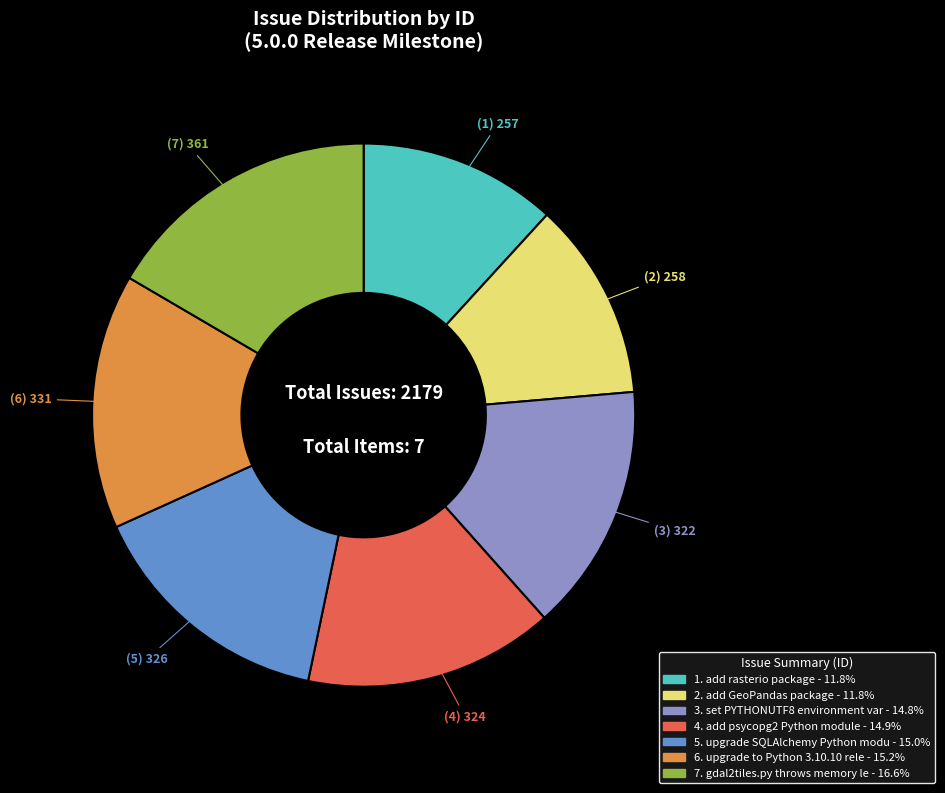

Does any single category account for the majority?

No